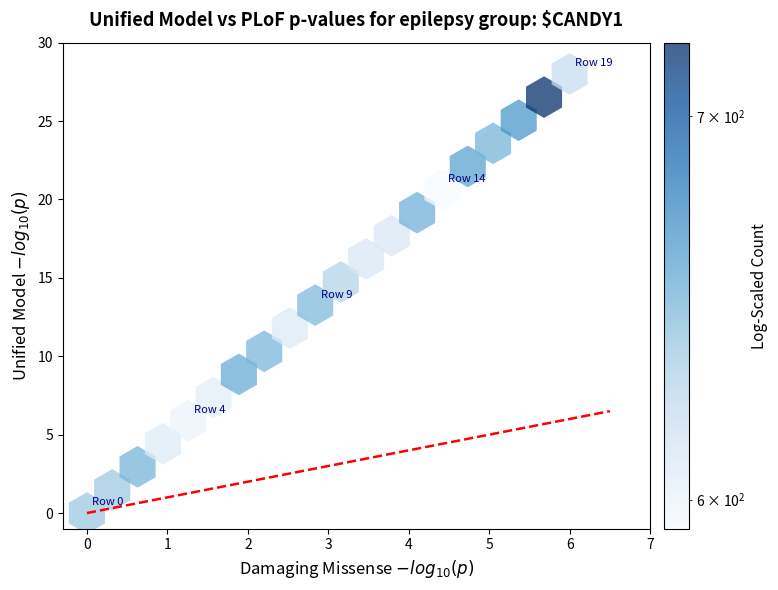

What is the range of Y values (max minus min)?

28.0